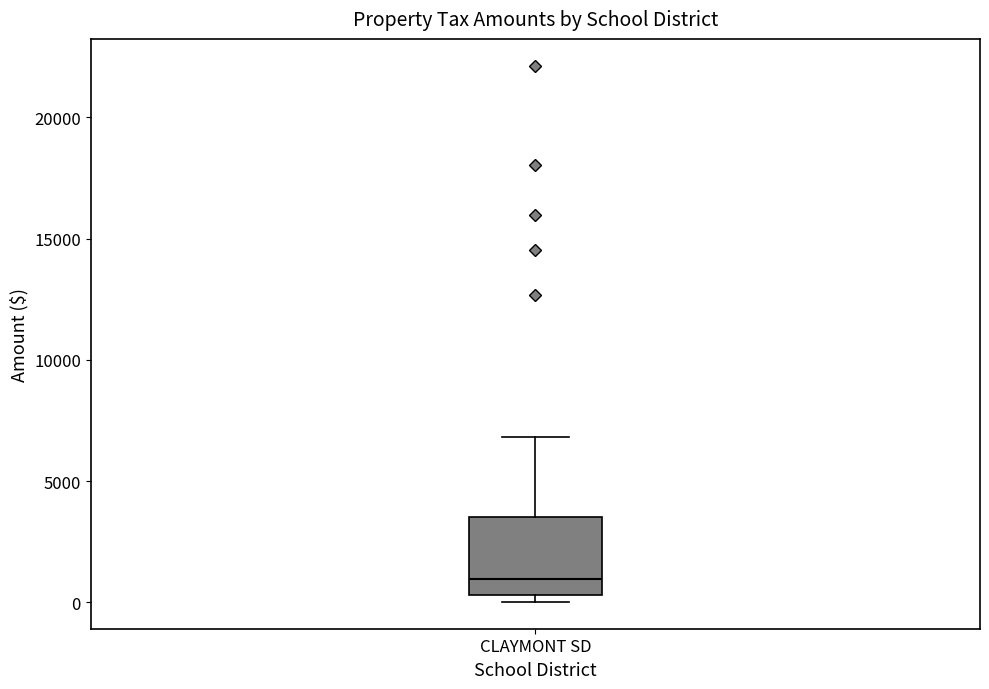

Transcribe this box plot: give where the median line is, the range the box spans, and where the two whiskers end, as read against the y-axis. The values are not printed on the chart, so give them approximately, as read against the axis.

median 1000, box 500 to 3500, whiskers 0 to 7000